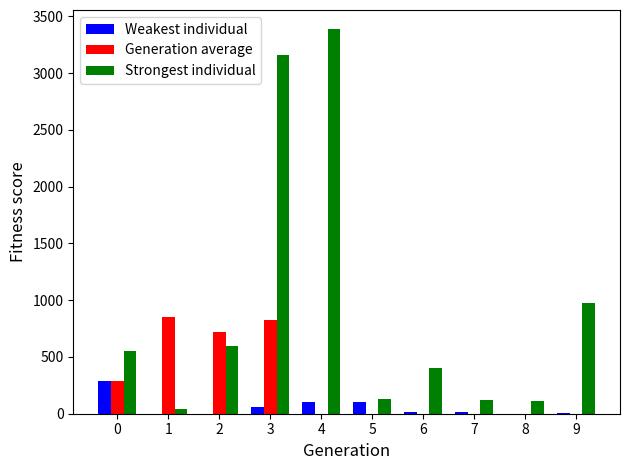

Where is Strongest individual nearest to the value 1713?

9